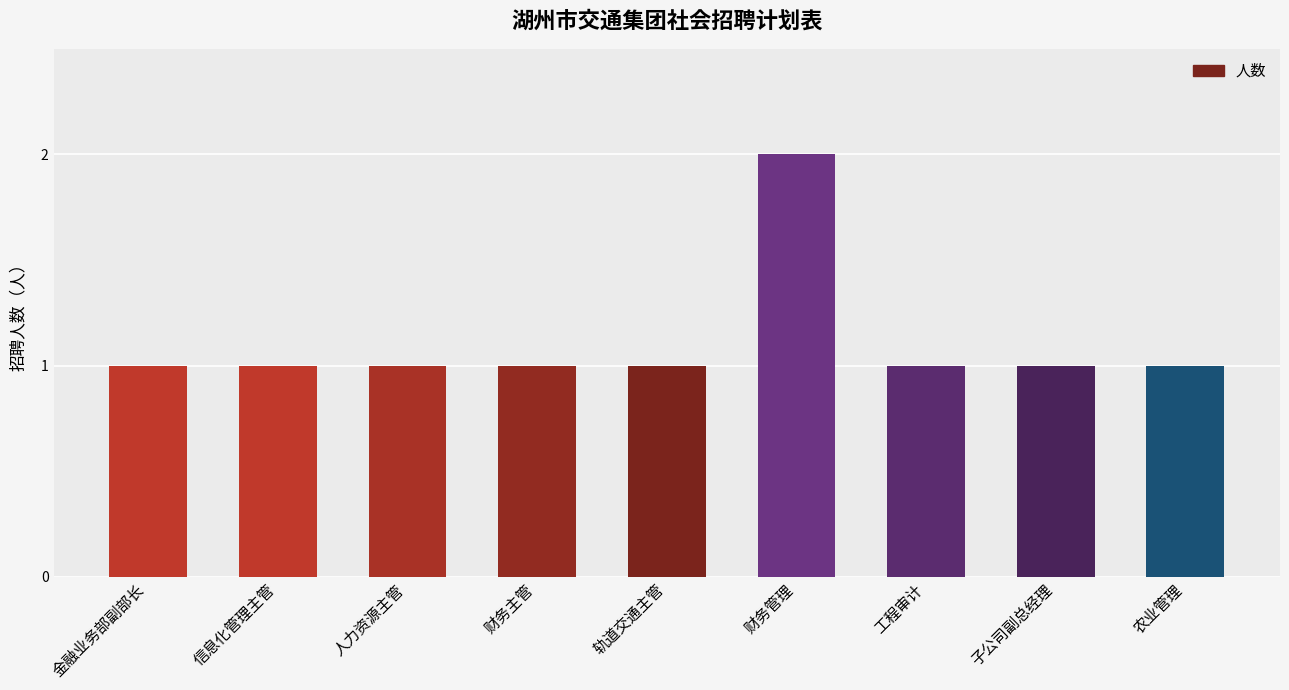

What is the sum of all values?

10